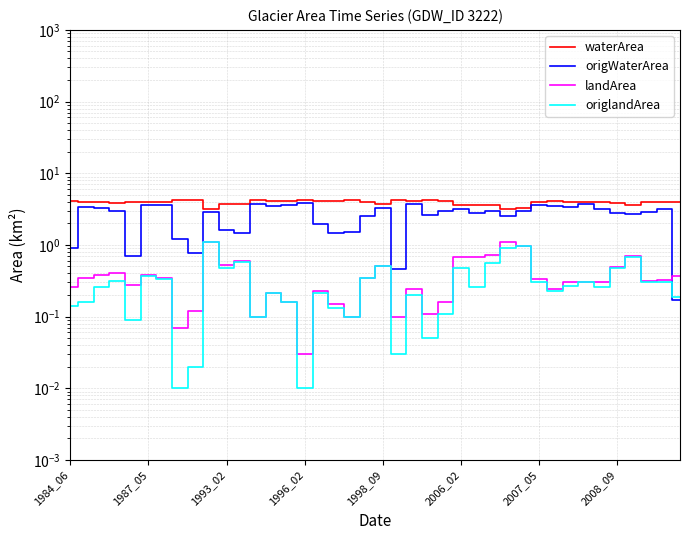

How many lines are shown in the chart?

4